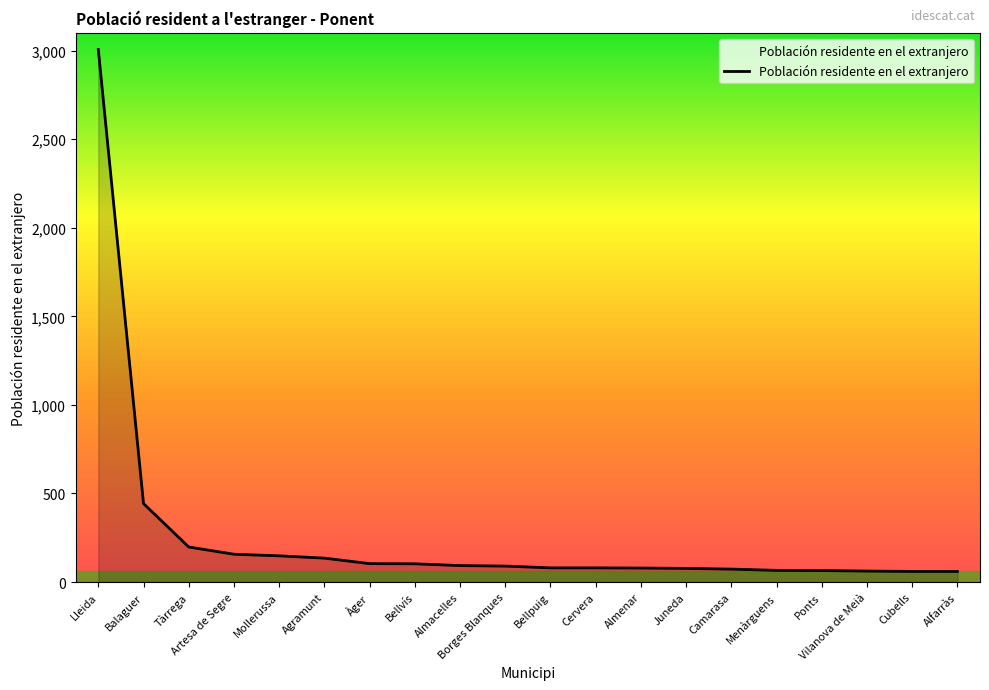

Is it true that the value at Agramunt is 135?

True